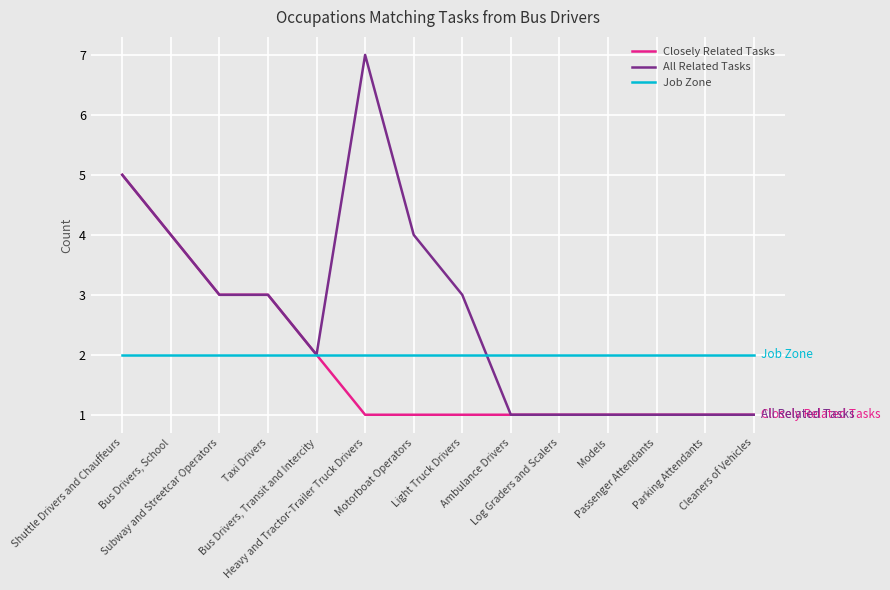

Is it true that All Related Tasks equals 2 at Motorboat Operators?

False